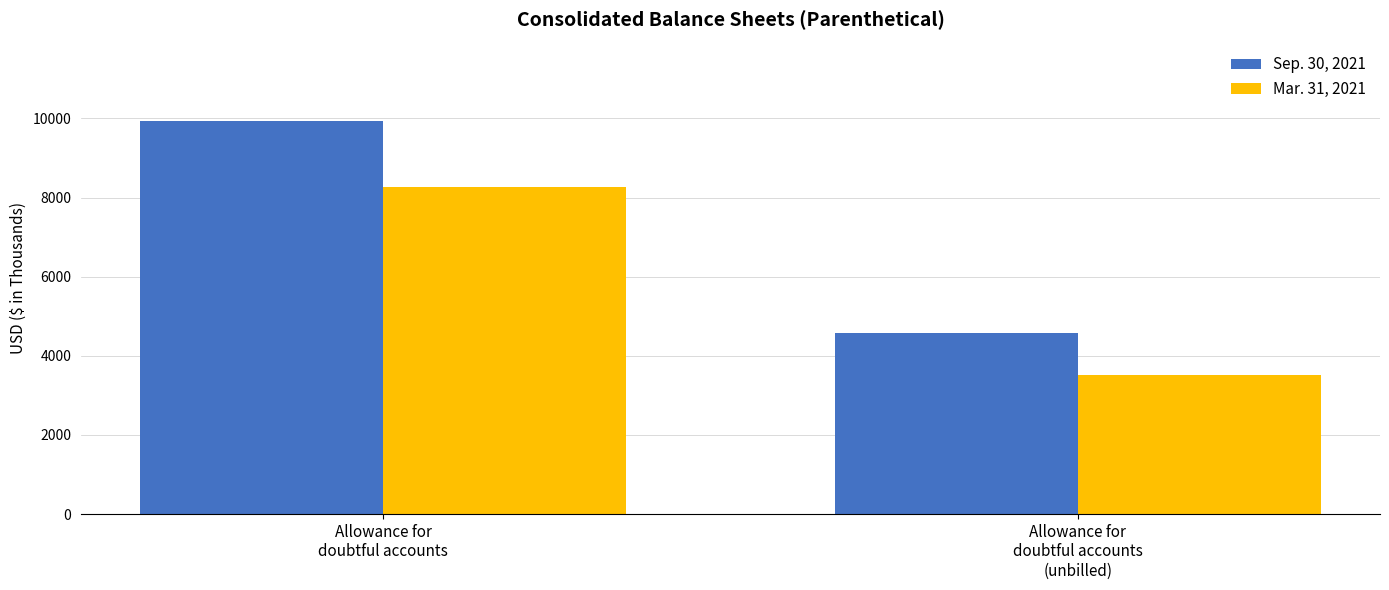

What is the smallest value displayed?

3520